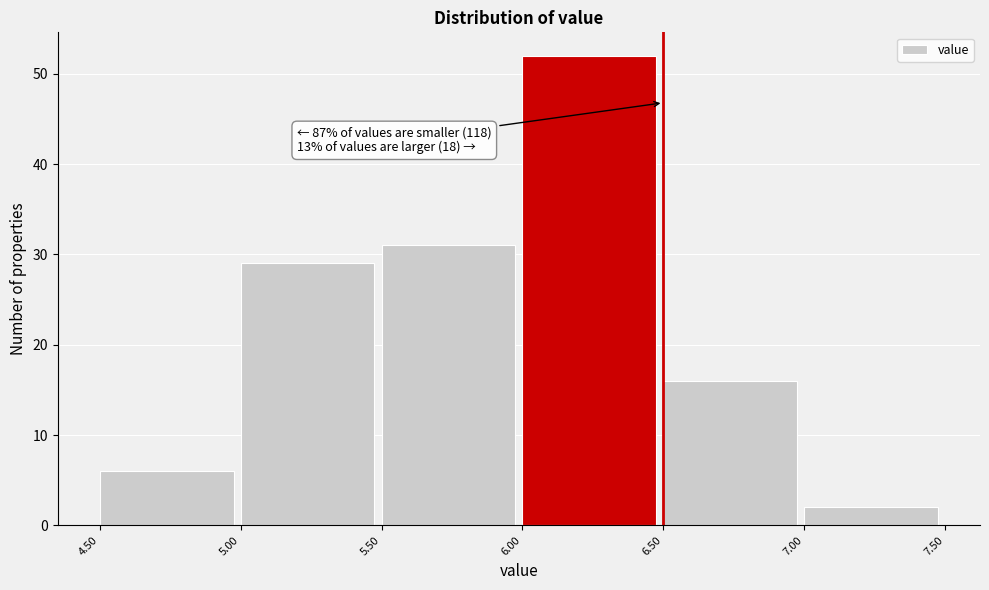

Which range on the x-axis has the tallest bar?

6.00 to 6.50